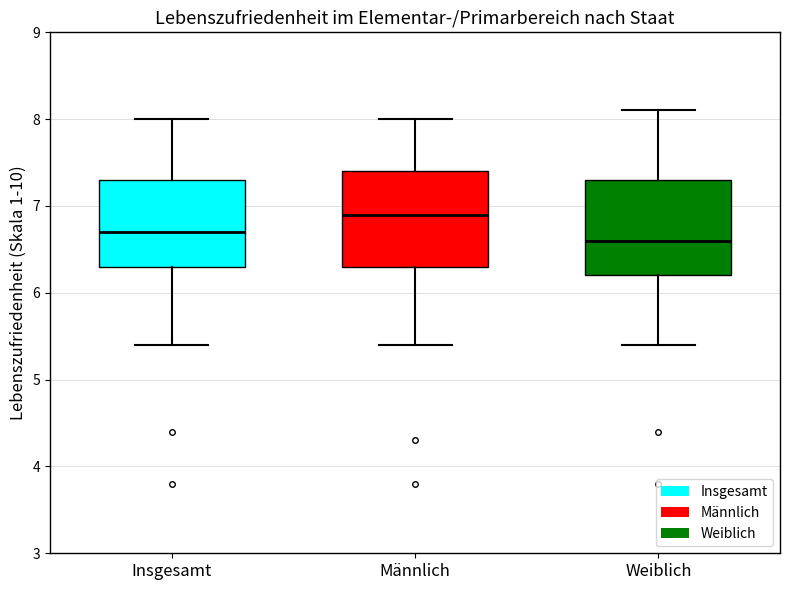

Reading left to right, transcribe this box plot: for each box, give where its median line is, the range the box spans, and where its two whiskers end, as read against the y-axis. The values are not printed on the chart, so give them approximately, as read against the axis.

Insgesamt: median 6.7, box 6.3 to 7.3, whiskers 5.4 to 8.0
Männlich: median 6.9, box 6.3 to 7.4, whiskers 5.4 to 8.0
Weiblich: median 6.6, box 6.2 to 7.3, whiskers 5.4 to 8.1